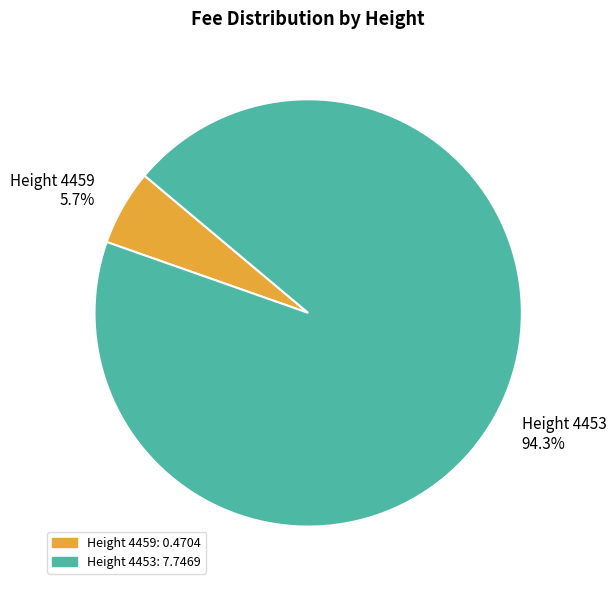

To the nearest percent, what is the difference between the largest and smallest slice percentages?

89%